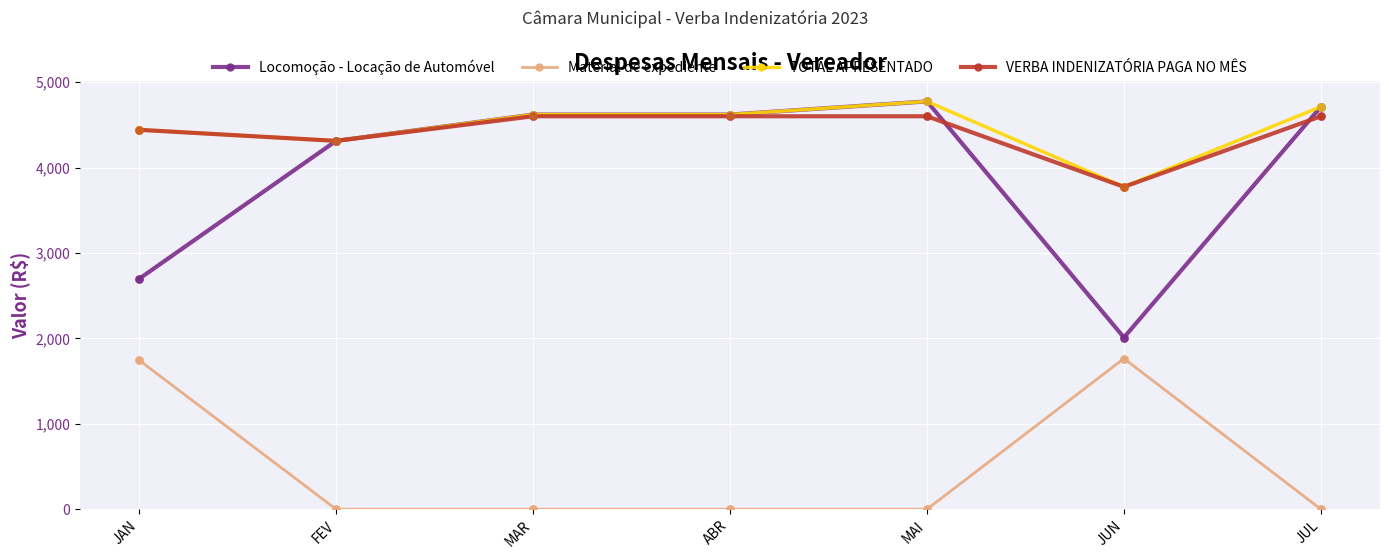

Which series has the largest total across all categories?

TOTAL APRESENTADO